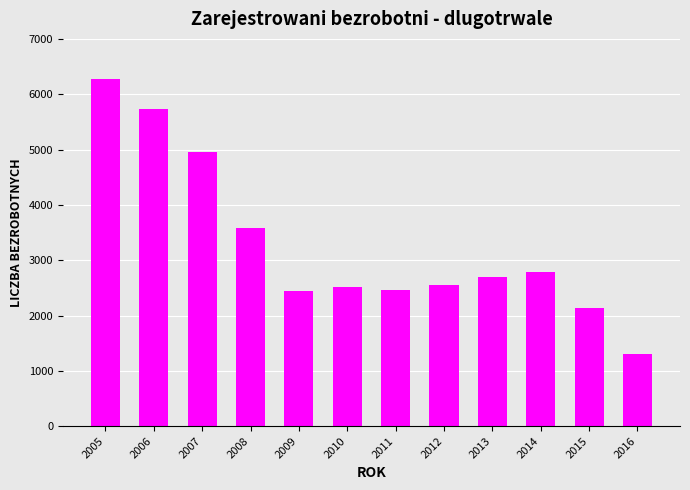

What is the difference between the maximum and minimum values?

4974